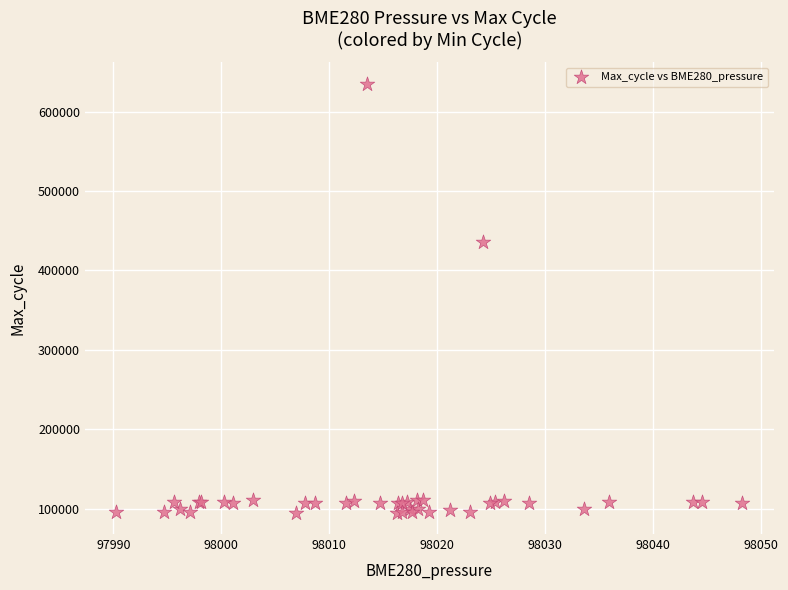

What Y value in the scatter plot is closest to 365161?

436468